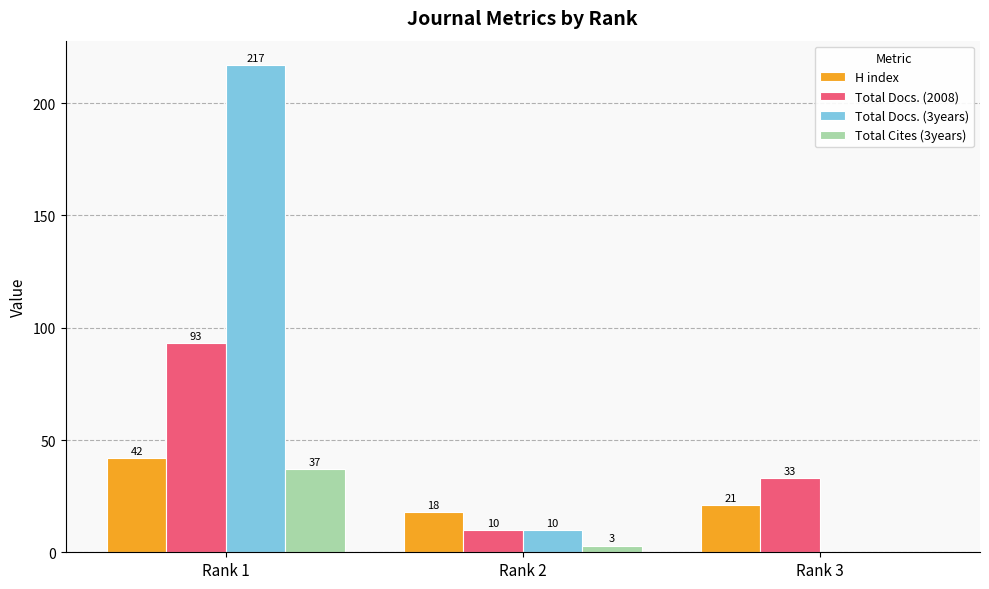

Count the number of data series in this chart.

4